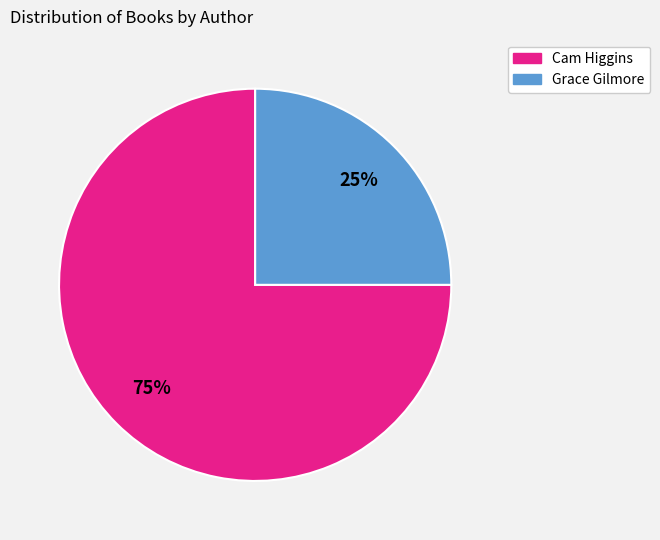

Does any single category account for the majority?

Yes